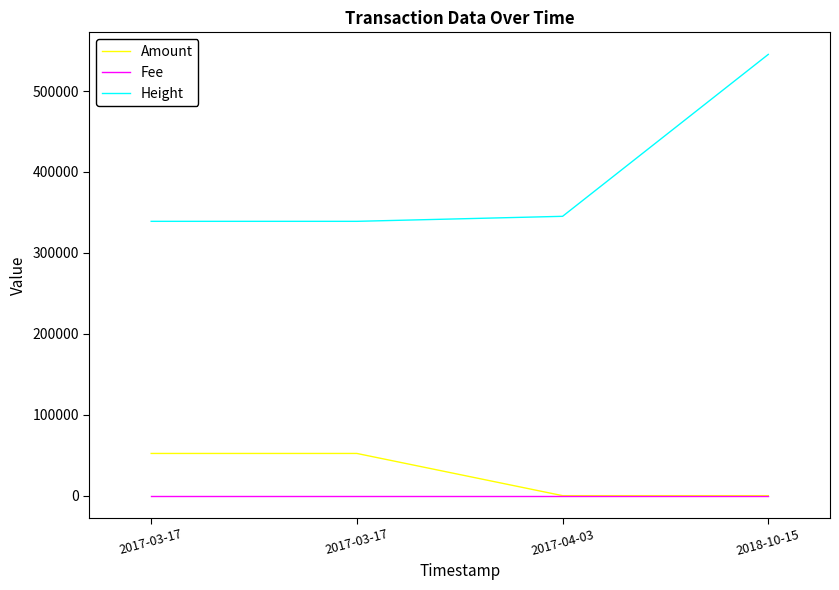

Is this an area chart (filled region under the line)?

No